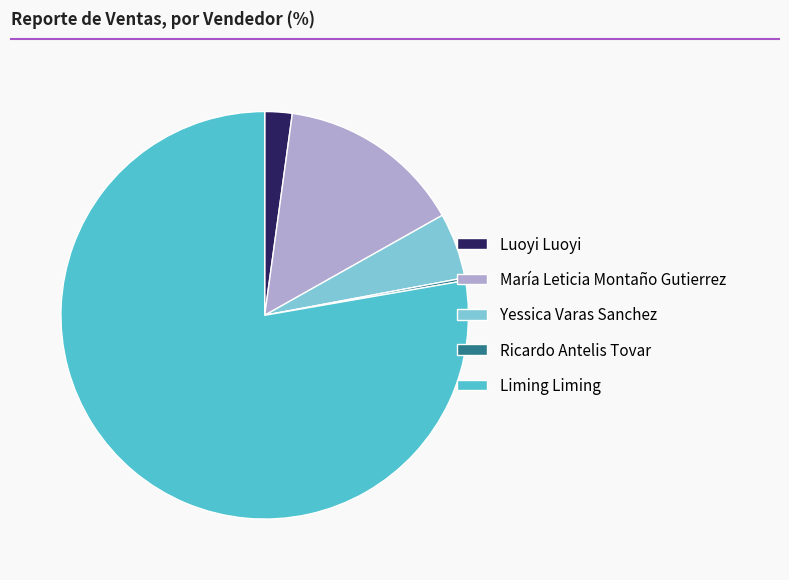

Do Liming Liming and Luoyi Luoyi together represent more than half of the pie?

Yes